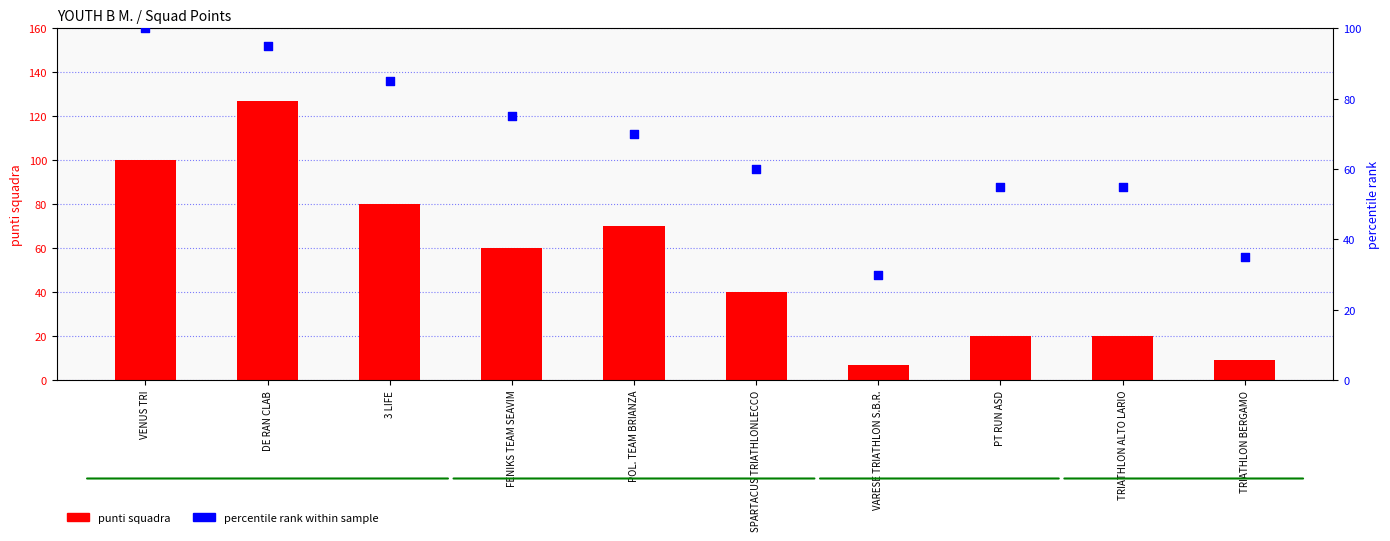

At how many categories does at least one series exceed 37?

8